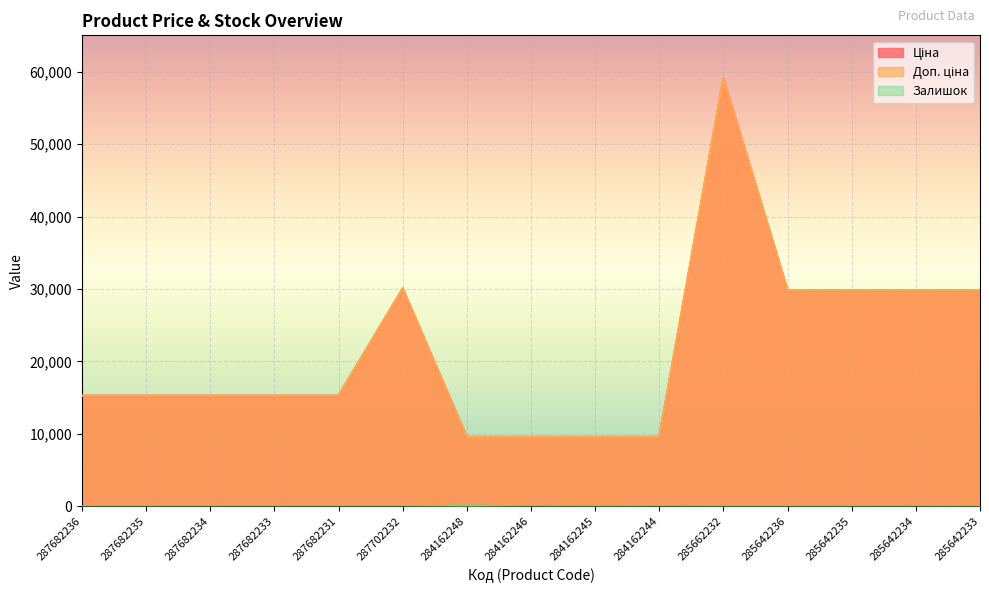

What is the value of the Залишок point at the 10th from the left?

1.0